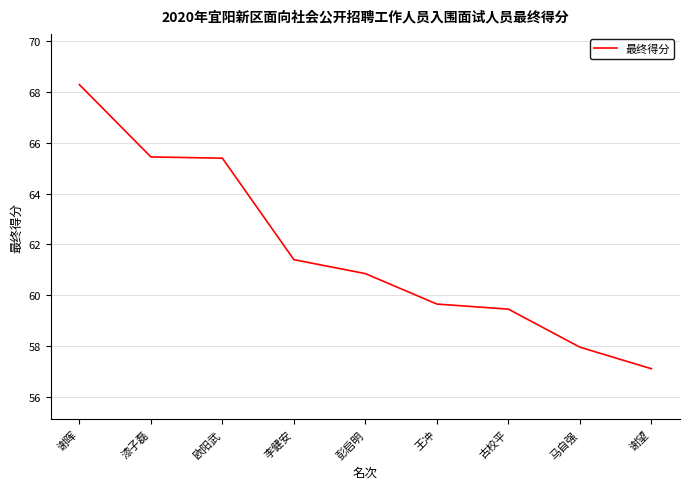

What is the difference between the maximum and minimum values?

11.2